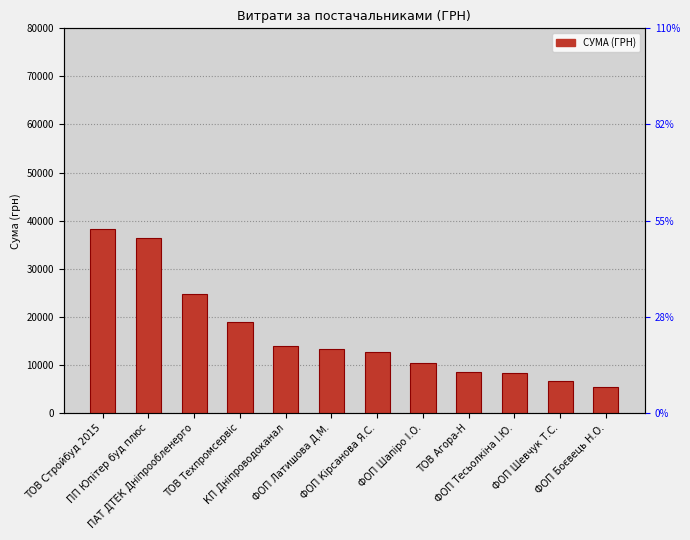

What is the average value?

16454.3